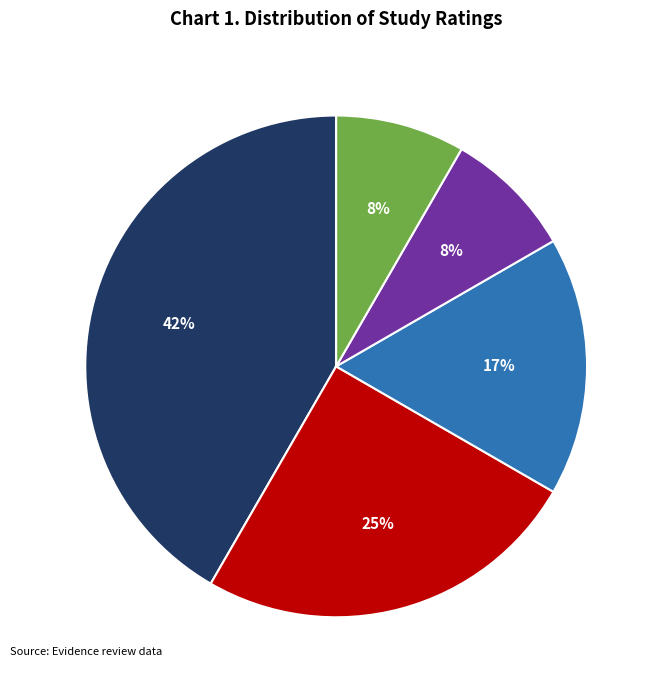

To the nearest percent, what is the average slice percentage?

20%